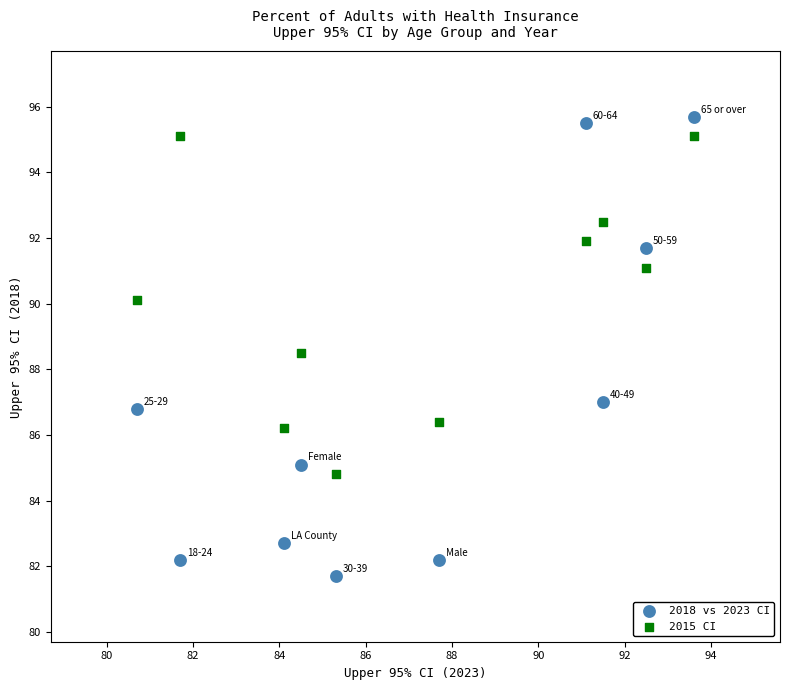

Which series reaches the minimum Y coordinate?

2018 vs 2023 CI